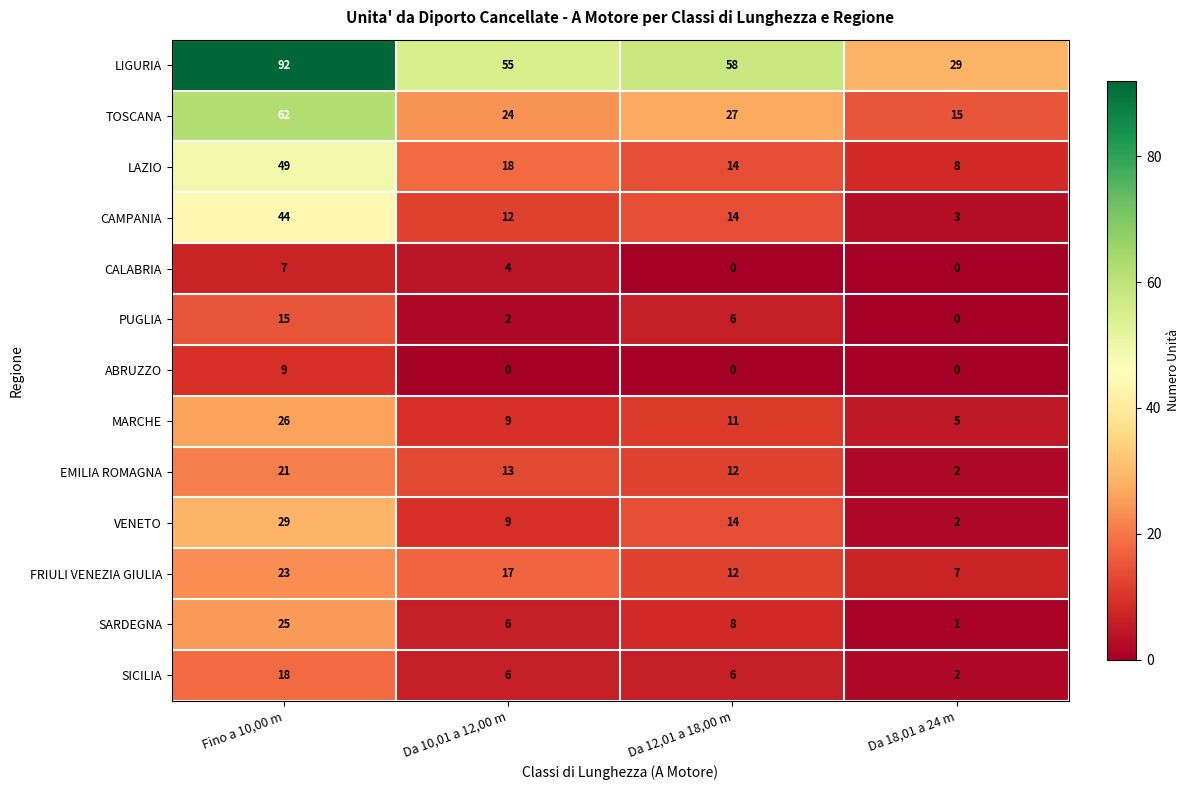

At which category is the sum across all series the highest?

Fino a 10,00 m